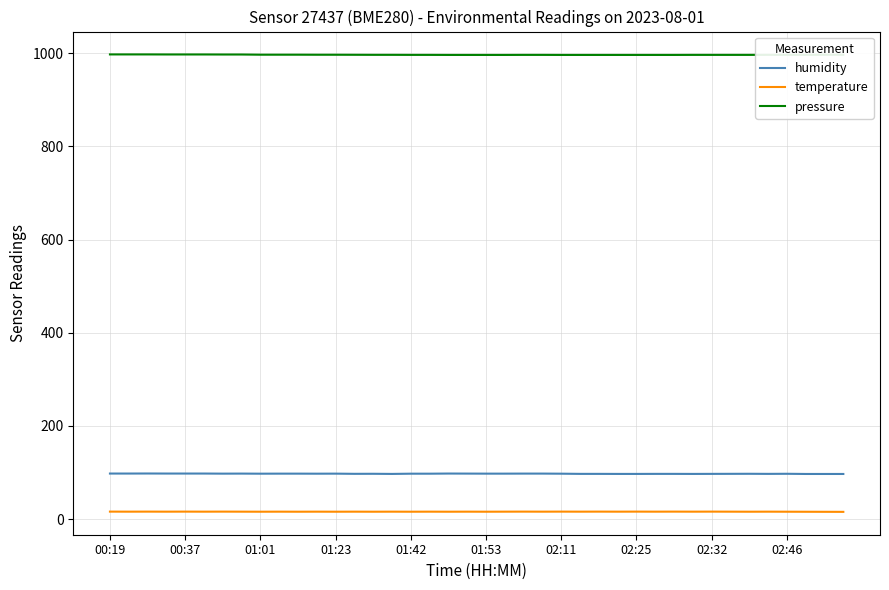

What is the average value of the pressure series?

996.6